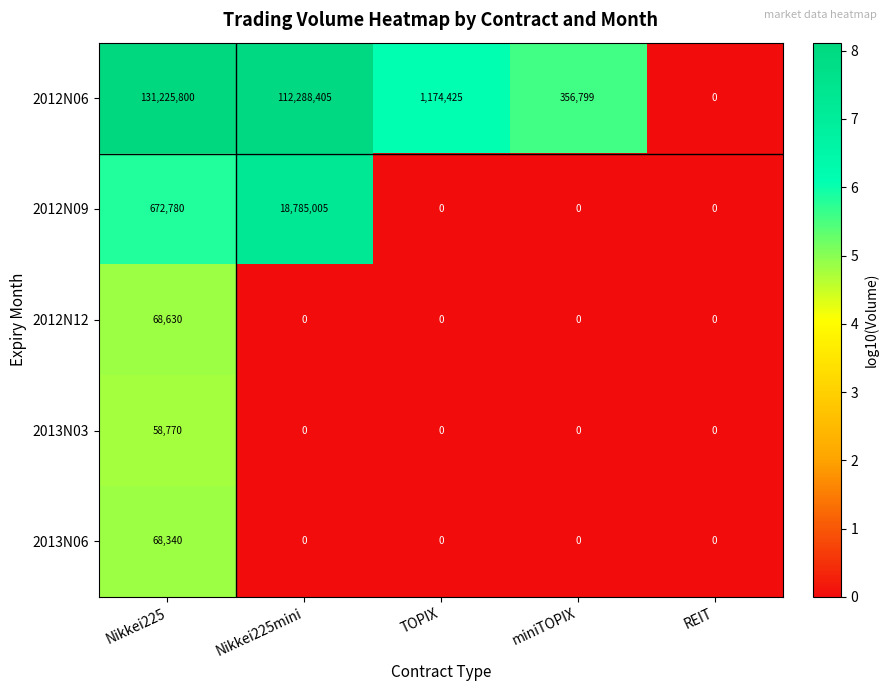

Reading left to right, extract all data points from this chart.

2012N06: 131225800	112288405	1174425	356799	0
2012N09: 672780	18785005	0	0	0
2012N12: 68630	0	0	0	0
2013N03: 58770	0	0	0	0
2013N06: 68340	0	0	0	0